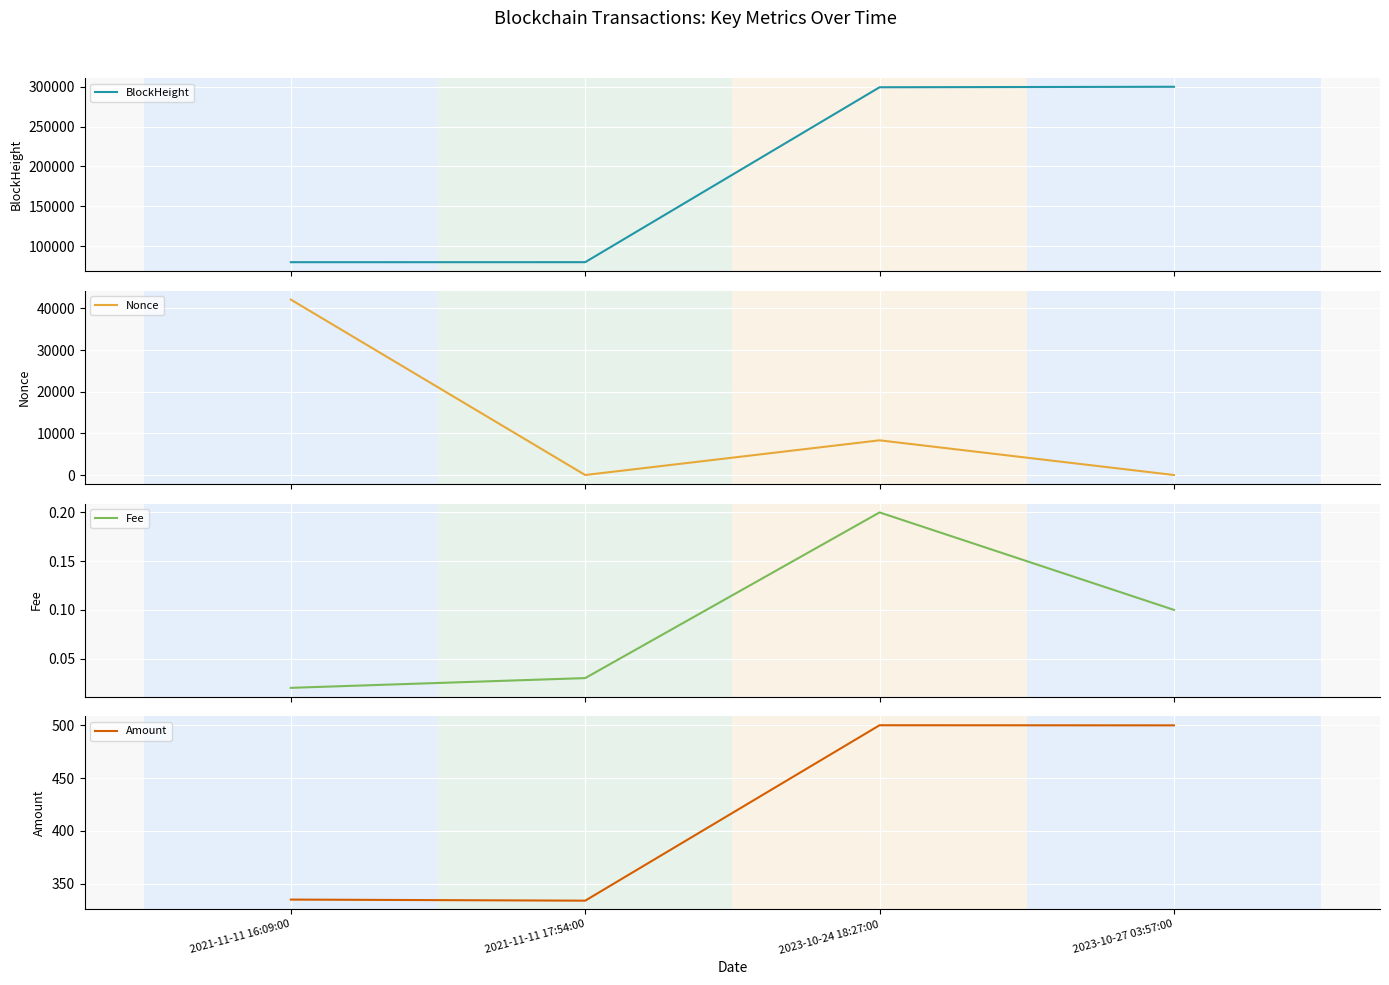

What is the total value across all series at 2021-11-11 16:09:00?

122291.0